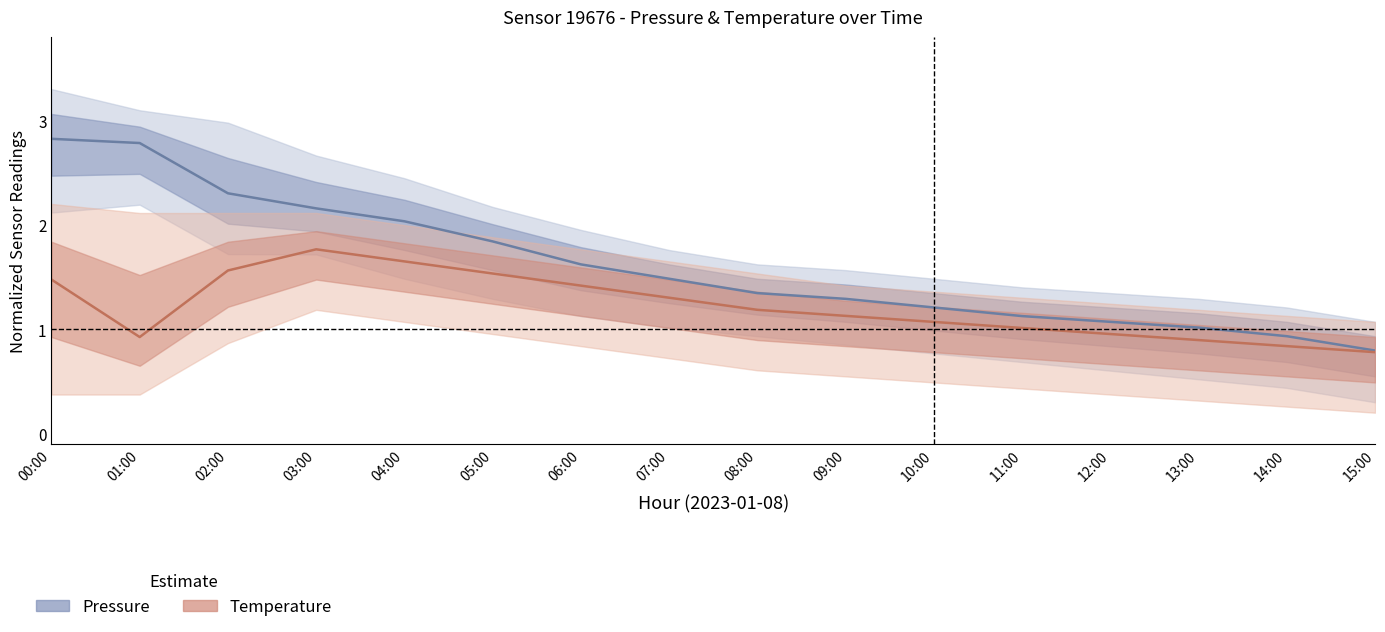

Reading left to right, extract all data points from this chart.

Pressure (center): 2.8	2.8	2.3	2.2	2.0	1.8	1.6	1.5	1.3	1.3	1.2	1.1	1.1	1.0	0.9	0.8
Temperature (center): 1.5	0.9	1.6	1.8	1.6	1.5	1.4	1.3	1.2	1.1	1.1	1.0	1.0	0.9	0.8	0.8